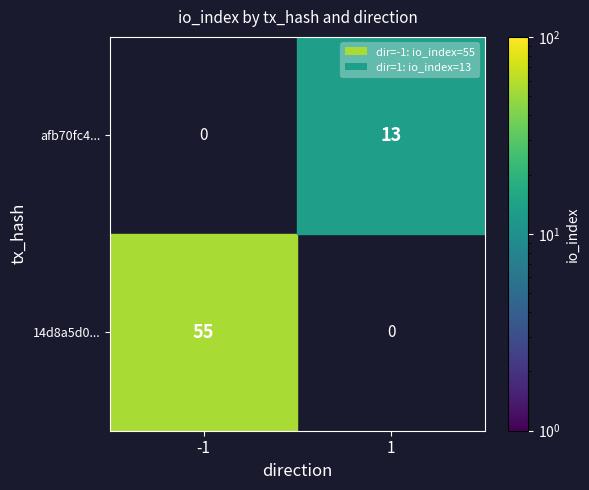

Which series has the largest range (max minus min)?

14d8a5d0...